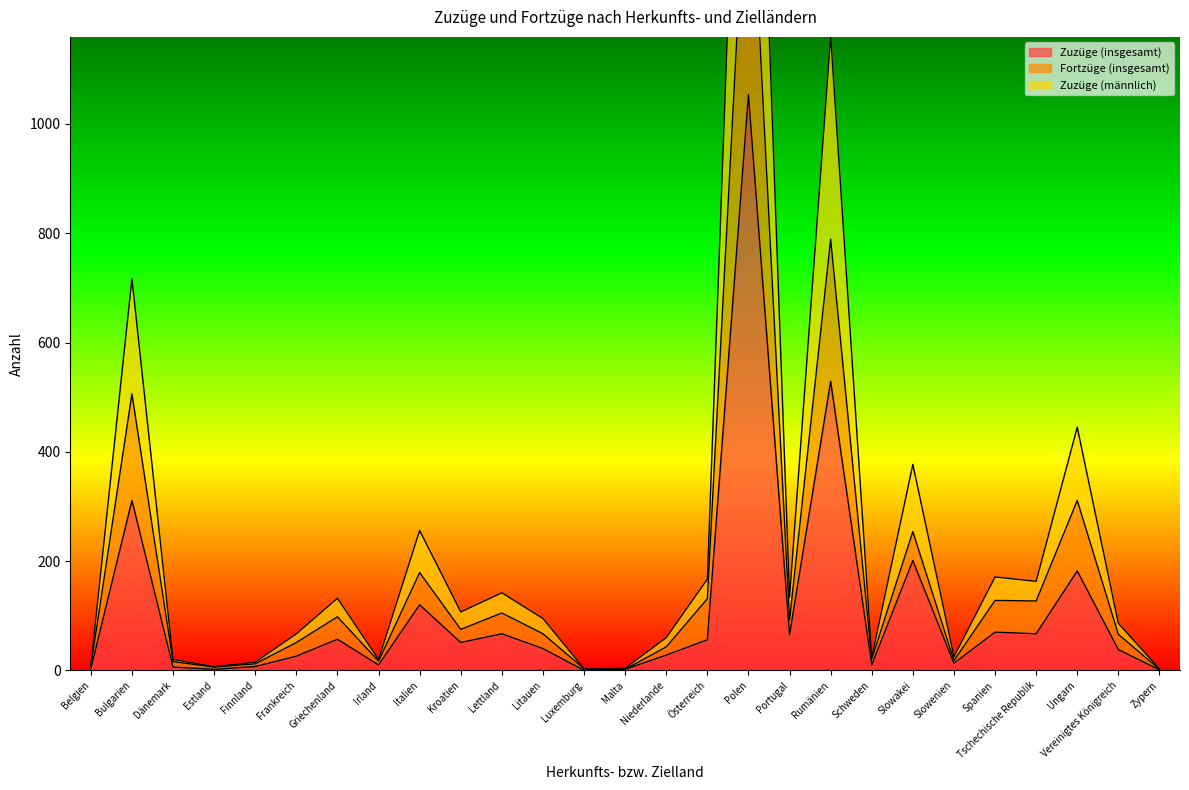

Where is Zuzüge (männlich) nearest to the value 1110?

Rumänien